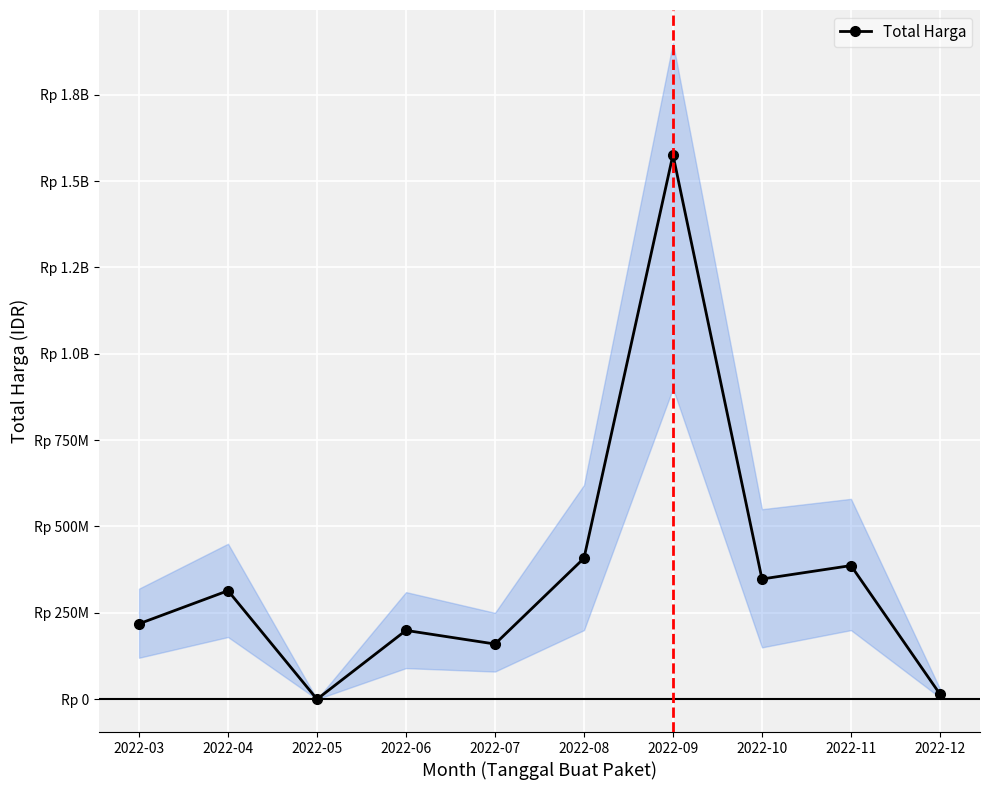

Count the number of categories in the chart.

10